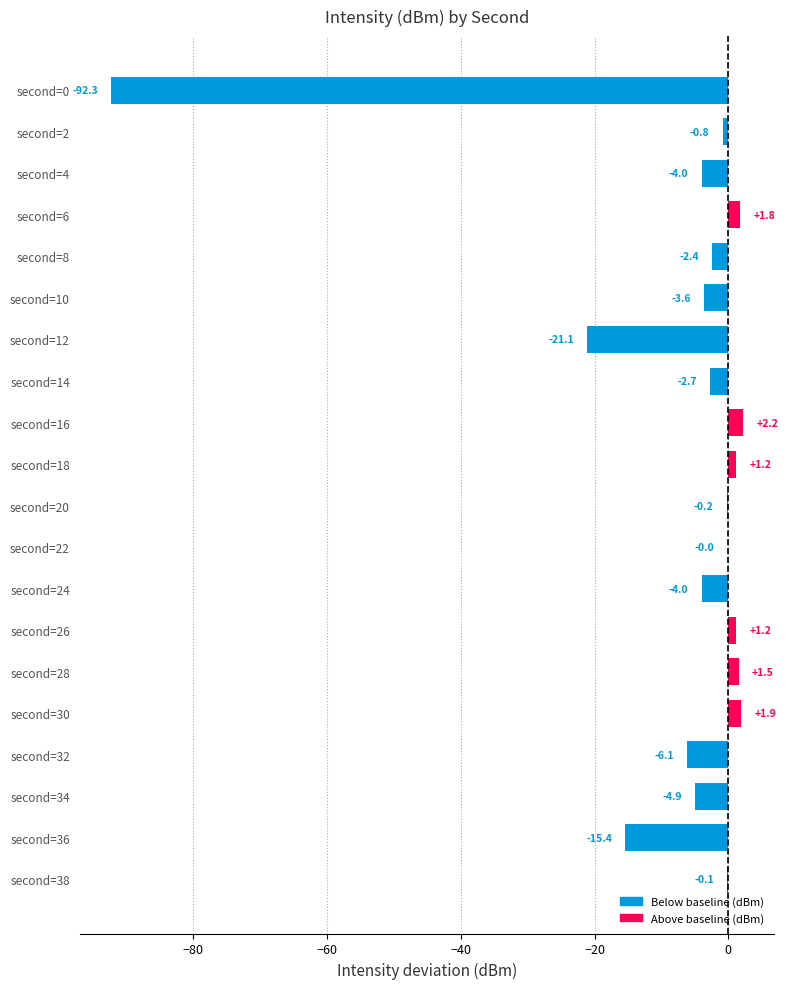

Between second=0 and second=24, which is larger?

second=24